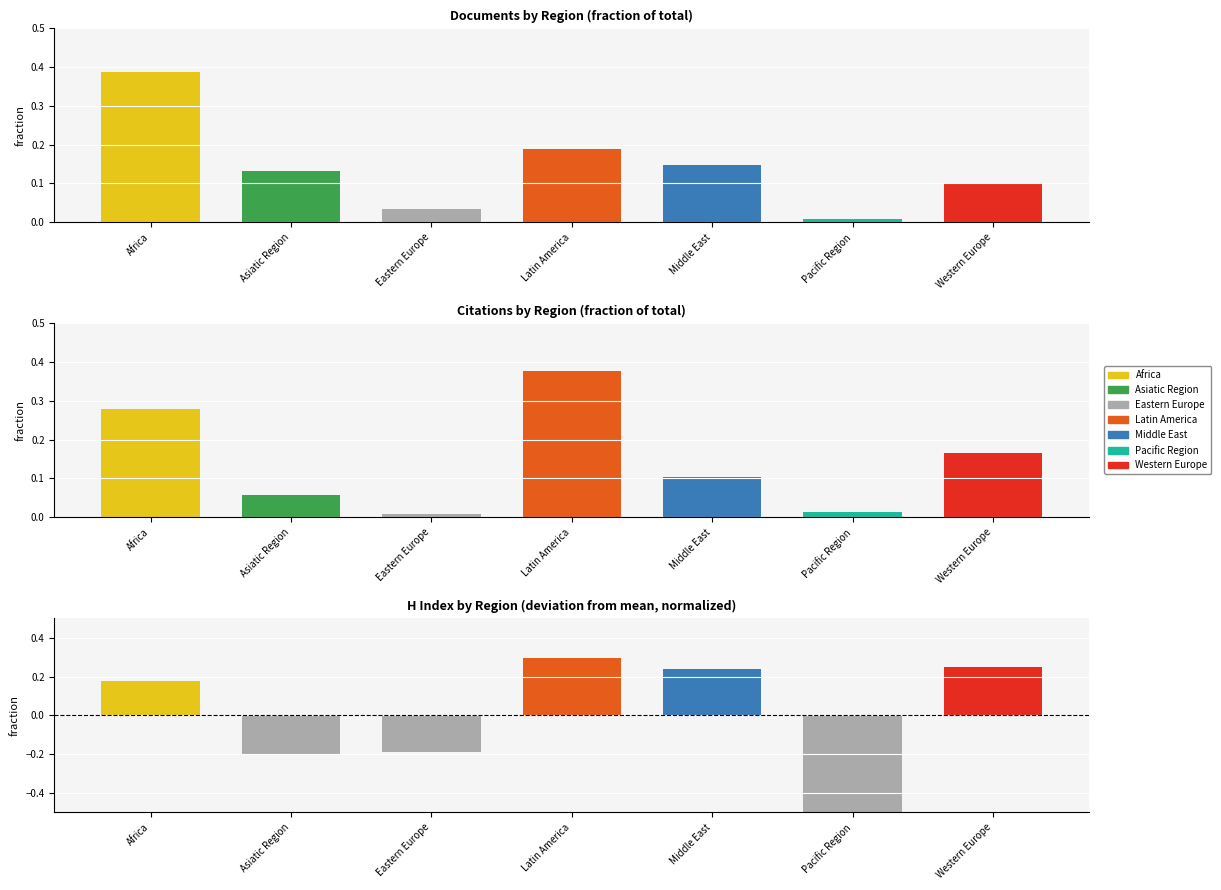

Which label corresponds to the largest value in the chart?

Africa